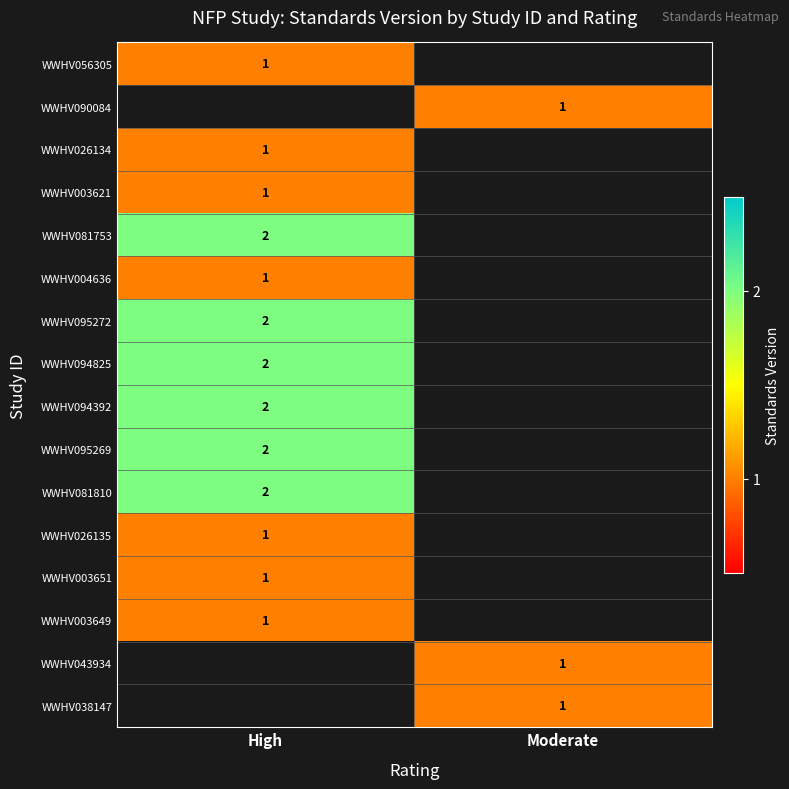

Is it true that WWHV095269 equals 1.2 at High?

False